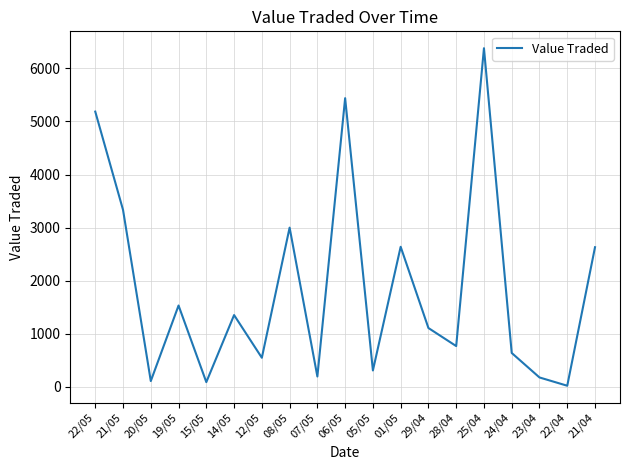

Where is the data nearest to the value 3201?

21/05